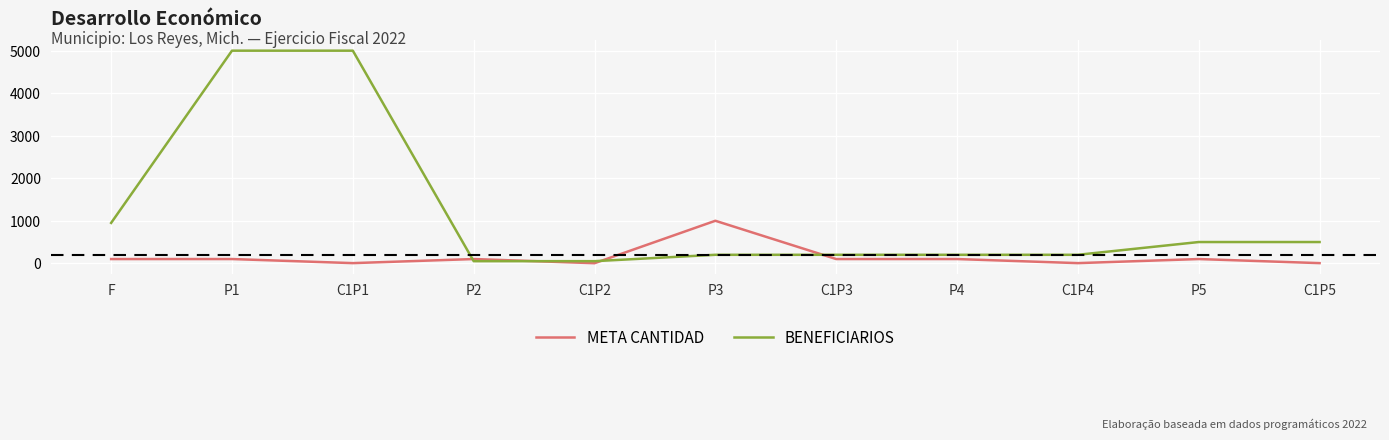

What position from the left is C1P5?

11